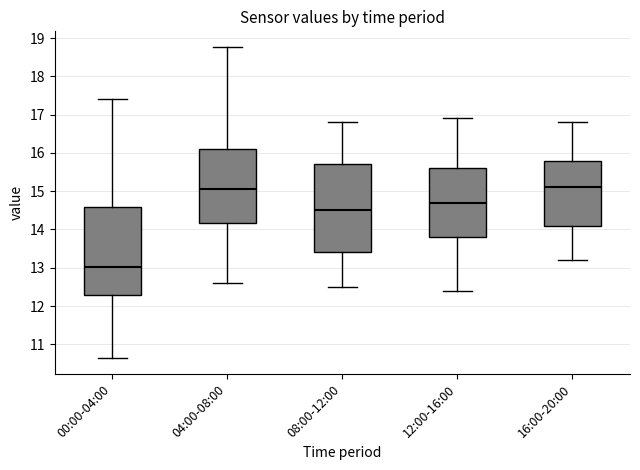

Reading left to right, read every box against the y-axis: the position of its median line, the range the box covers, and the ends of its whiskers. The values are not printed on the chart, so give them approximately, as read against the axis.

00:00-04:00: median 13.0, box 12.3 to 14.6, whiskers 10.6 to 17.4
04:00-08:00: median 15.1, box 14.2 to 16.1, whiskers 12.6 to 18.8
08:00-12:00: median 14.5, box 13.4 to 15.7, whiskers 12.5 to 16.8
12:00-16:00: median 14.7, box 13.8 to 15.6, whiskers 12.4 to 16.9
16:00-20:00: median 15.1, box 14.1 to 15.8, whiskers 13.2 to 16.8